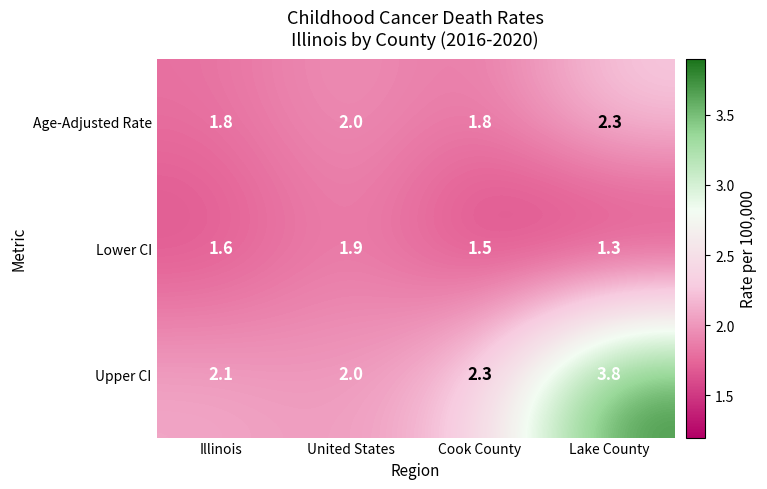

True or false: Upper CI has a value of 0.8 at Illinois.

False